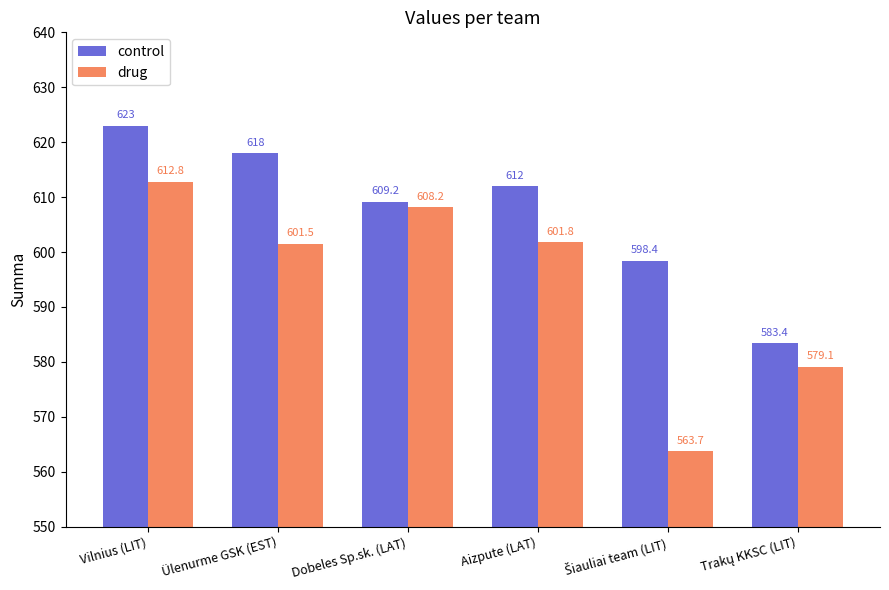

Does the chart contain any negative values?

No